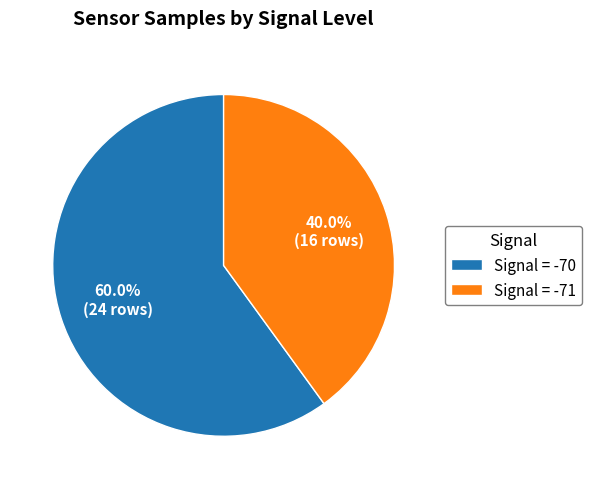

What is the largest slice in the pie chart?

Signal = -70